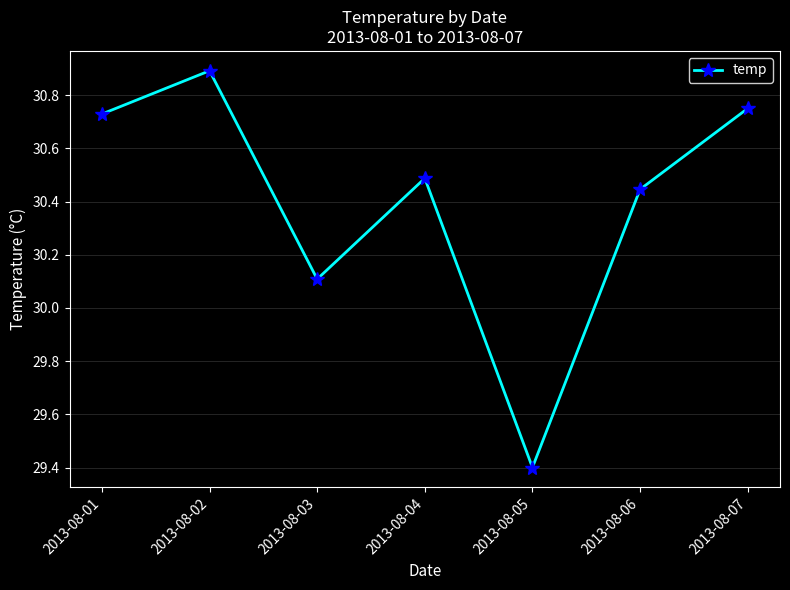

At which category does the data reach its first local valley?

2013-08-03